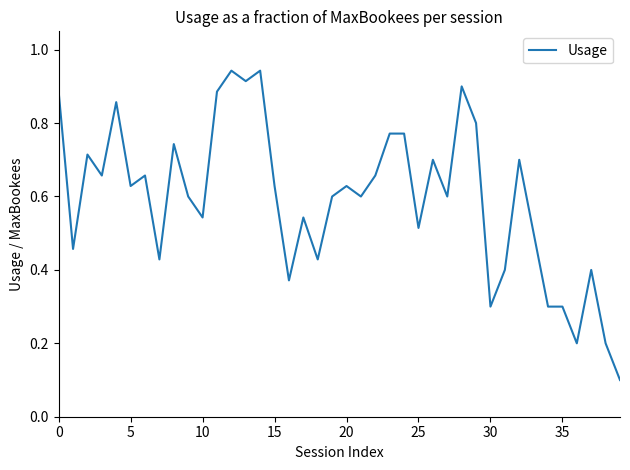

How many lines are shown in the chart?

1